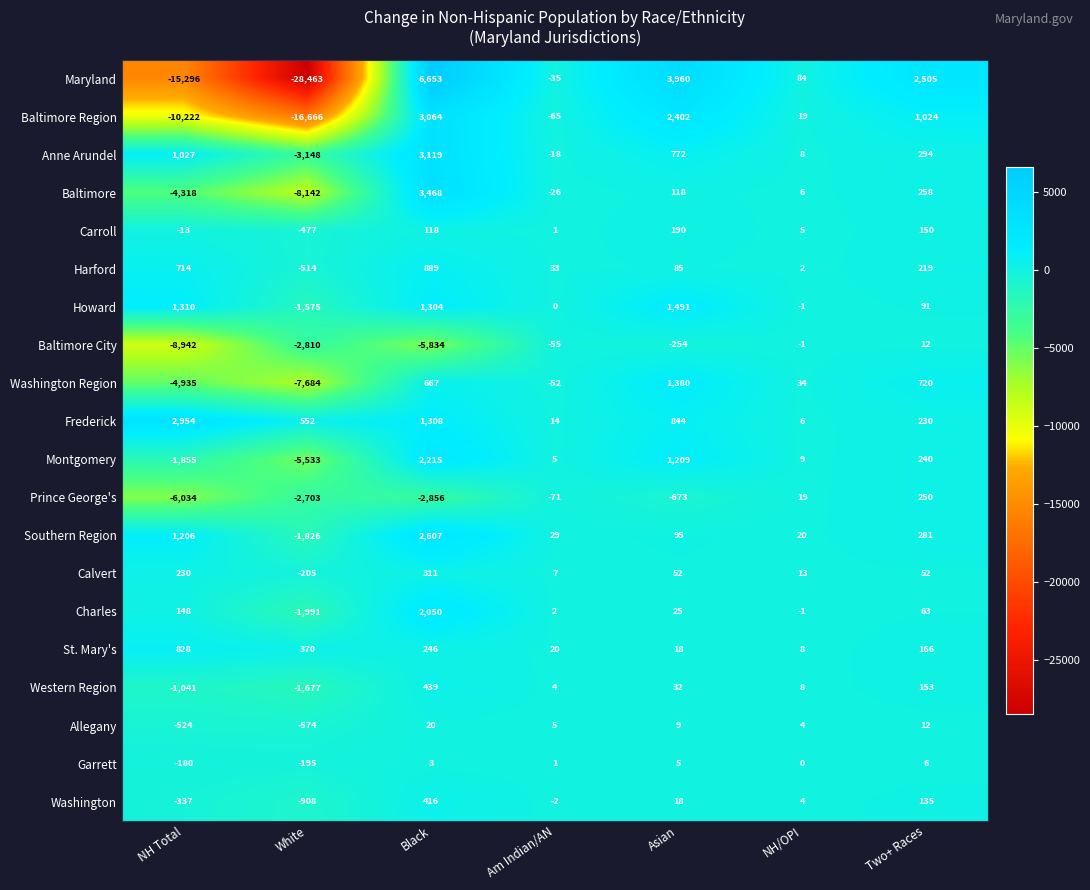

Where does the Charles series first go above 25?

NH Total